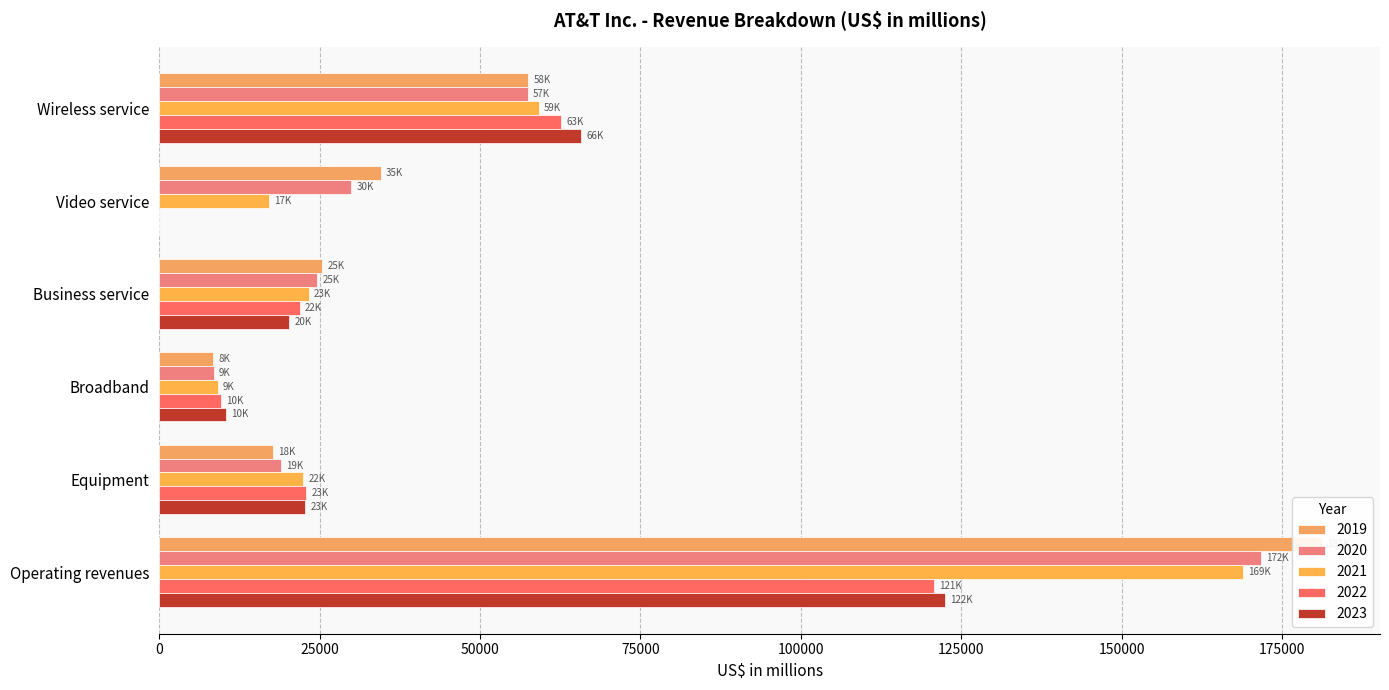

Does the chart contain stacked bars?

No